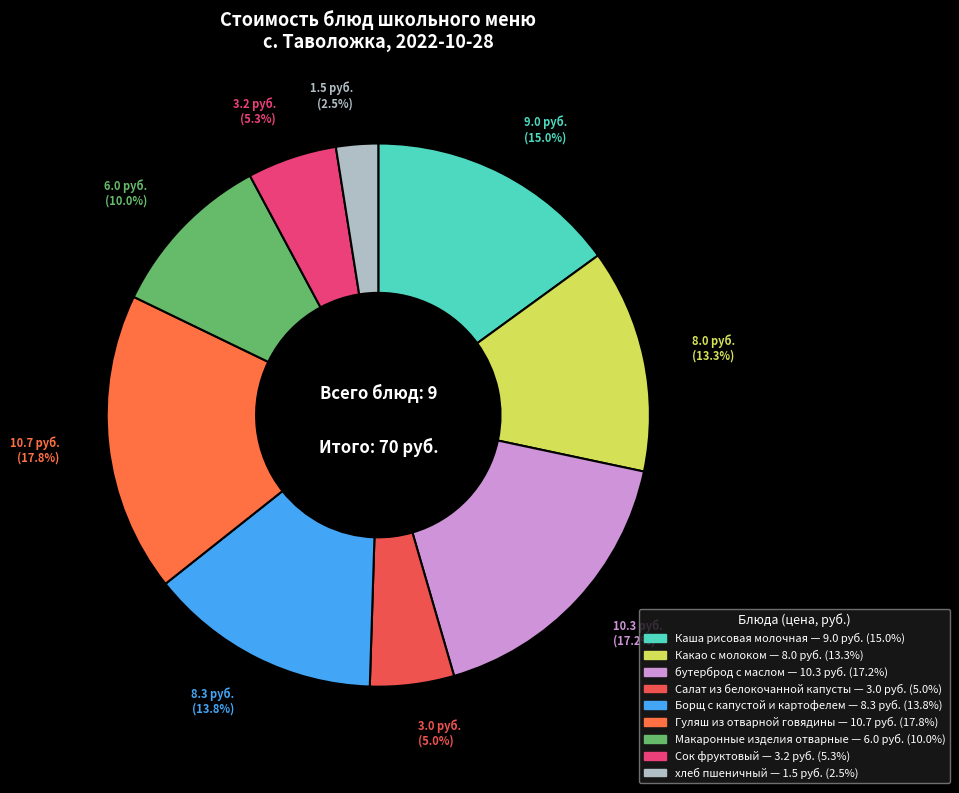

To the nearest percent, what portion does Каша рисовая молочная represent?

15%